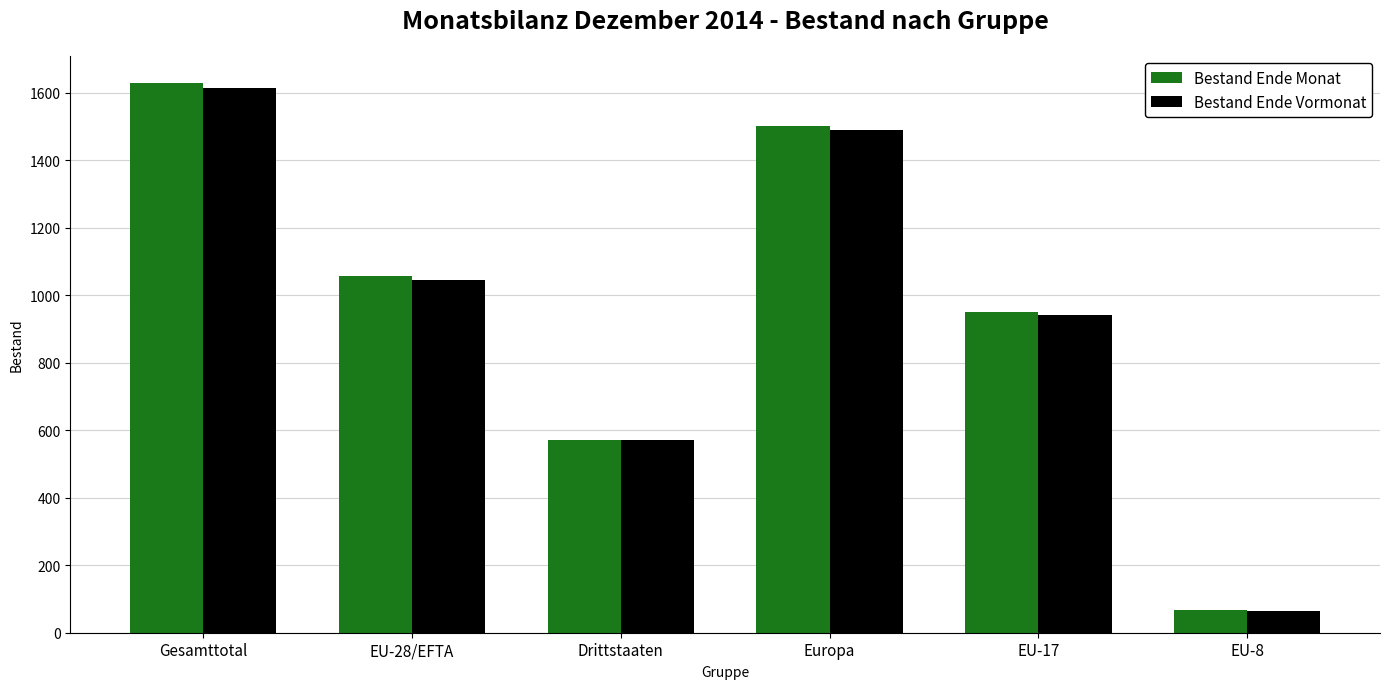

List the series in order of their peak value, lowest first.

Bestand Ende Vormonat, Bestand Ende Monat